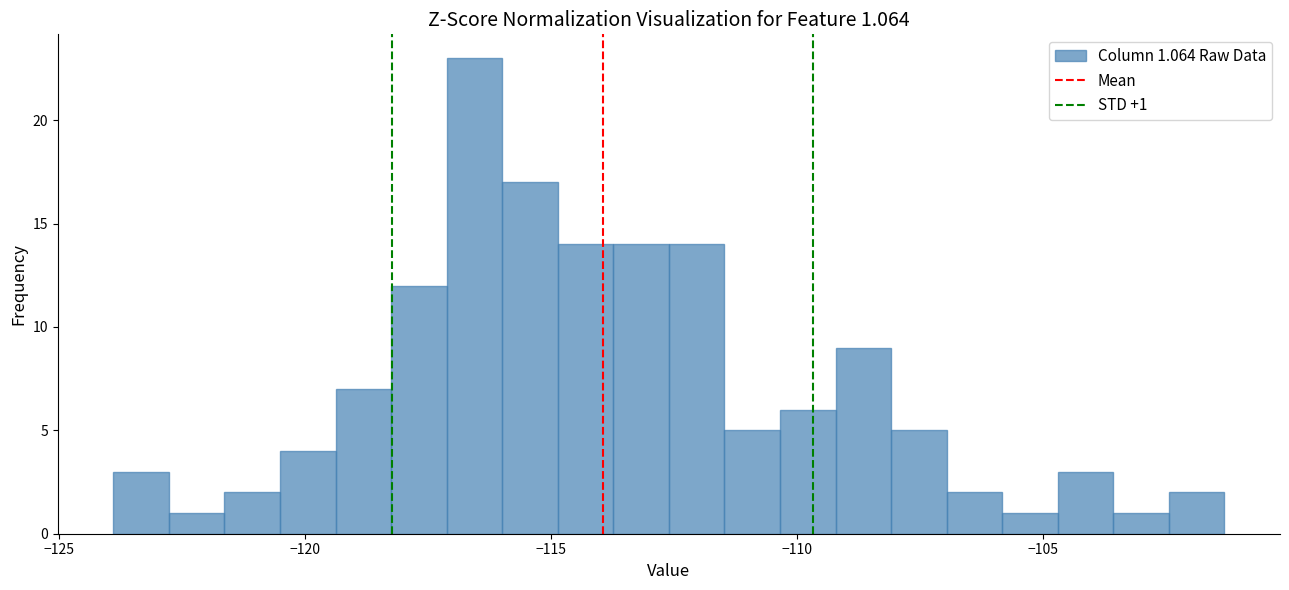

Around what value on the x-axis is the tallest bar? Give the approximate position of its centre, as read against the axis.

-116.5